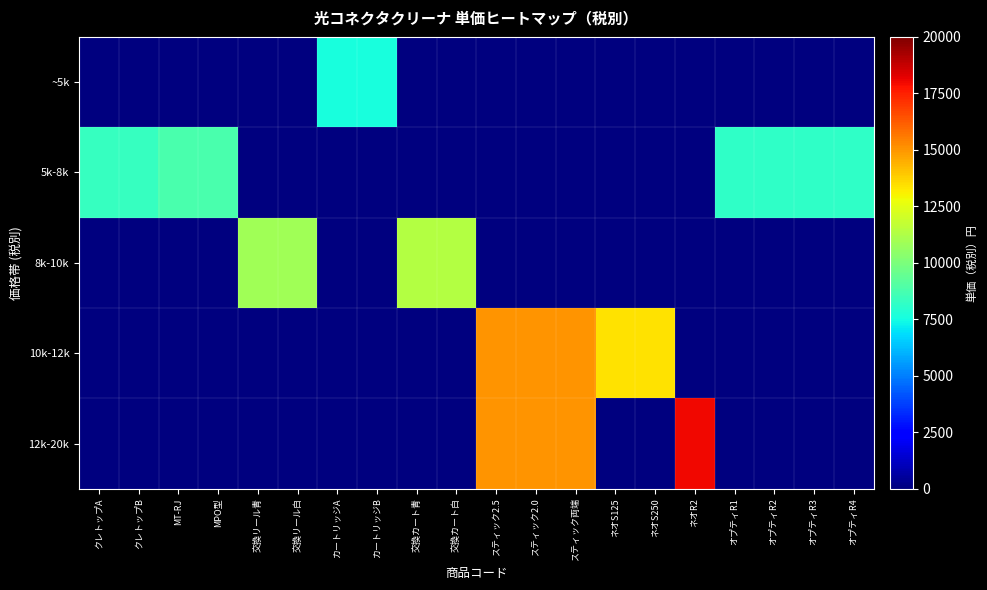

List the series in order of their peak value, highest first.

12k-20k, 10k-12k, 8k-10k, 5k-8k, ~5k